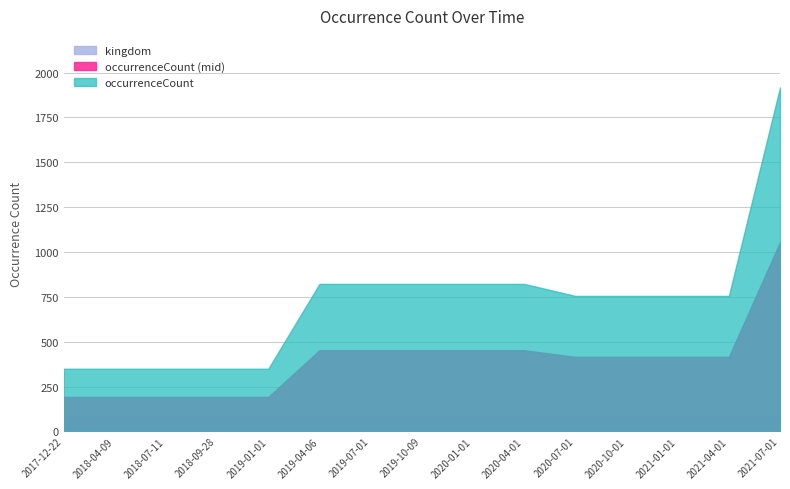

List the labels in order of value, smallest first.

2017-12-22, 2018-04-09, 2018-07-11, 2018-09-28, 2019-01-01, 2020-07-01, 2020-10-01, 2021-01-01, 2021-04-01, 2019-04-06, 2019-07-01, 2019-10-09, 2020-01-01, 2020-04-01, 2021-07-01